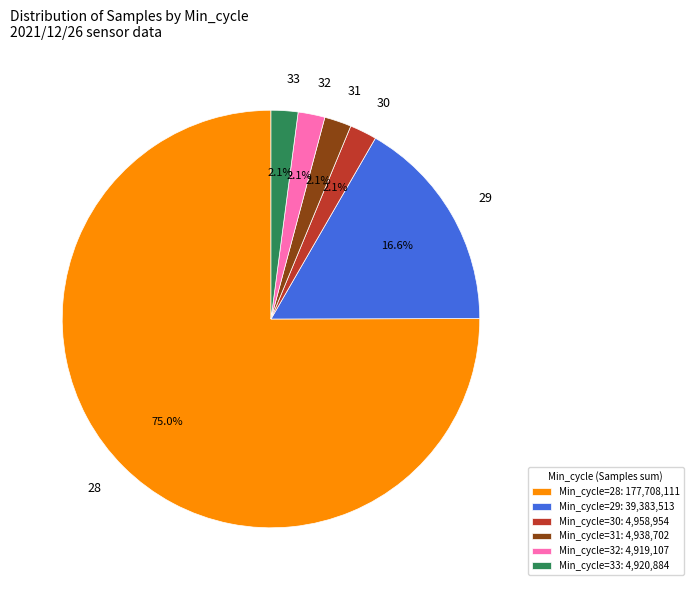

To the nearest percent, what is the difference between the largest and smallest slice percentages?

73%